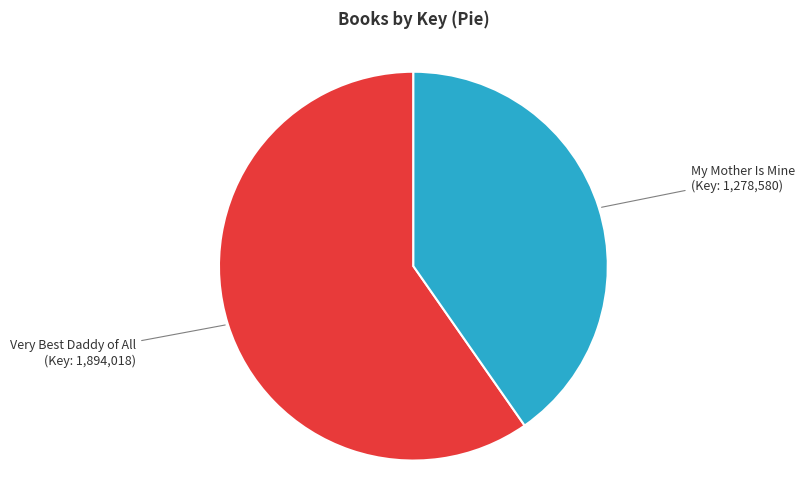

Does any single category account for the majority?

Yes